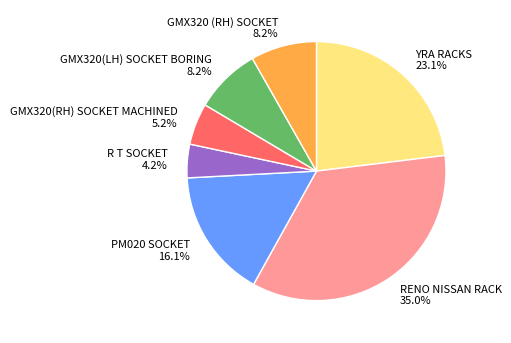

Which category has the smallest portion of the pie?

R T SOCKET